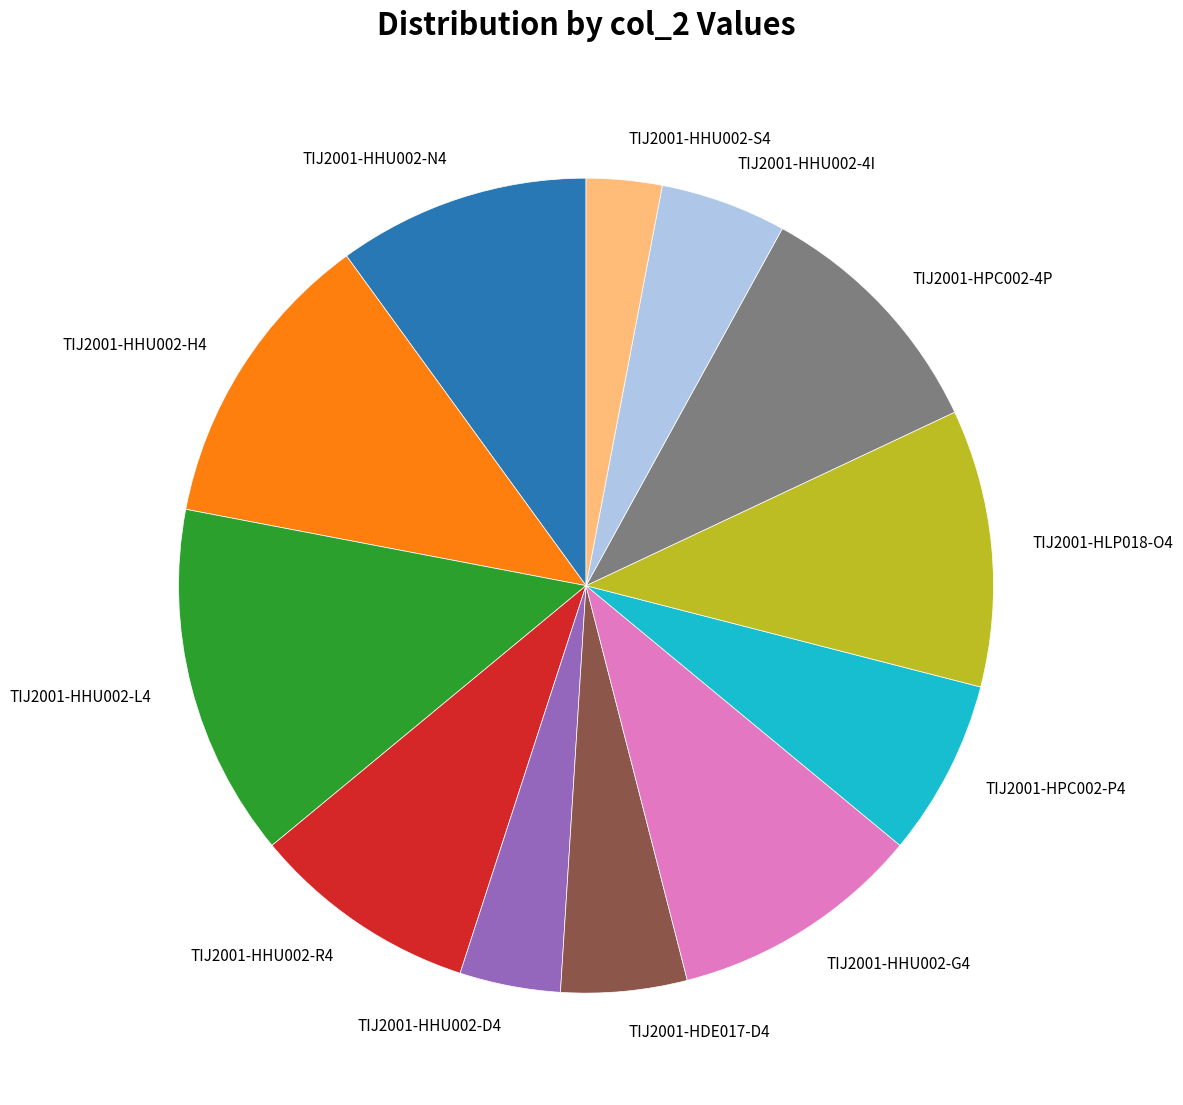

Which category has the smallest portion of the pie?

TIJ2001-HHU002-S4